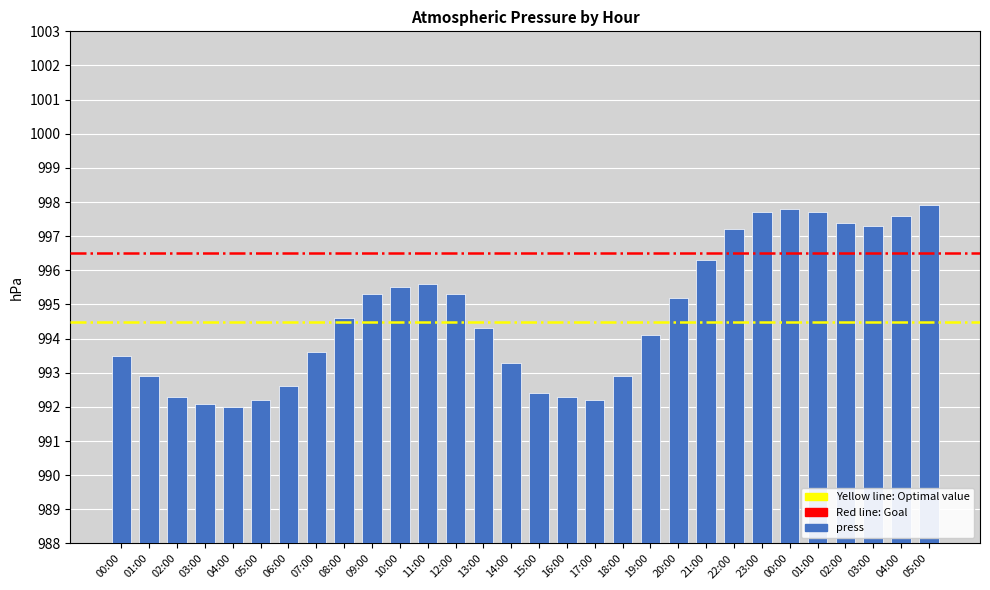

The value at 12:00 is 461.6. True or false?

False